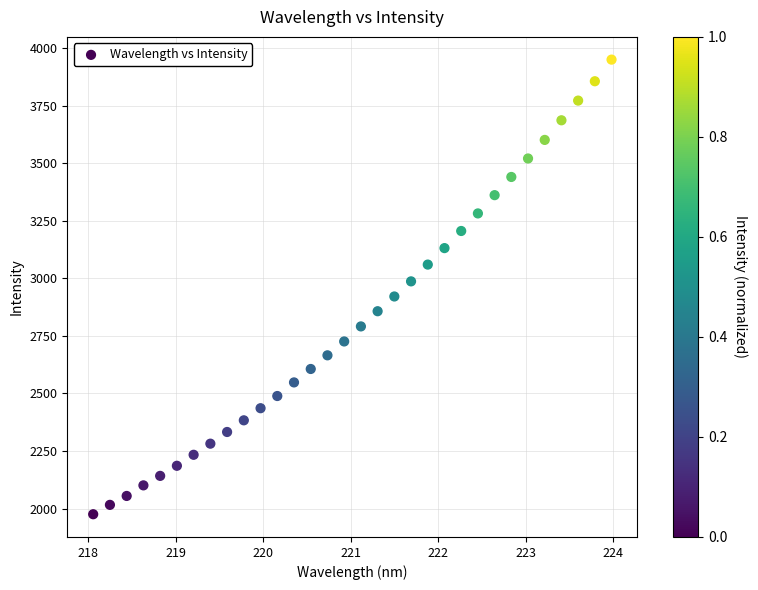

What is the range of X values (max minus min)?

5.9